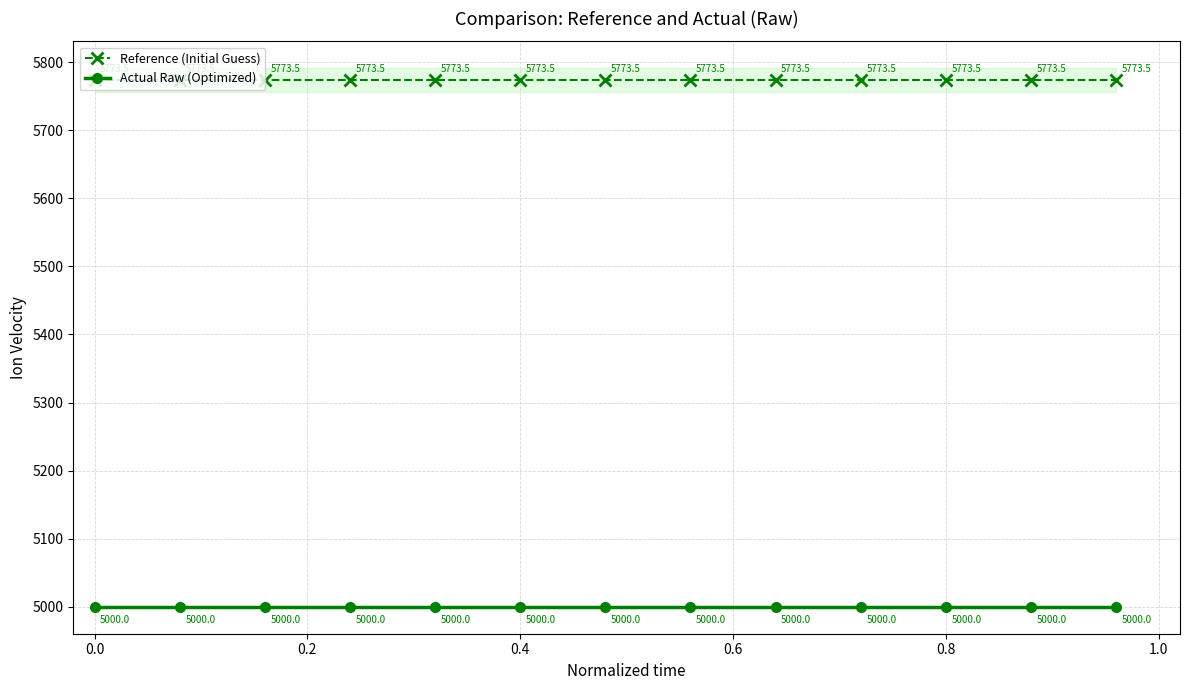

Which series has the largest total across all categories?

Reference (Initial Guess)